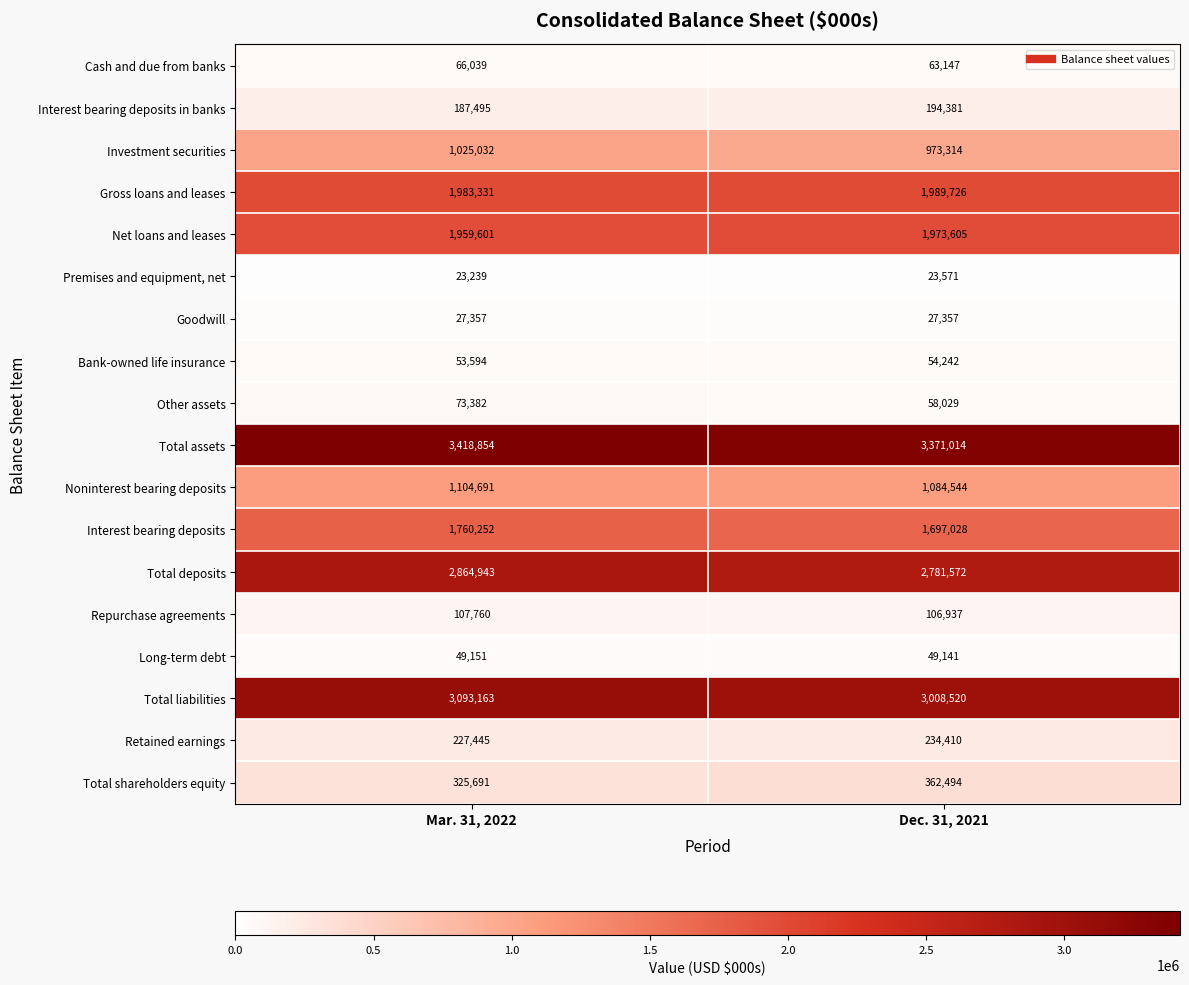

Is it true that Investment securities equals 239853 at Mar. 31, 2022?

False